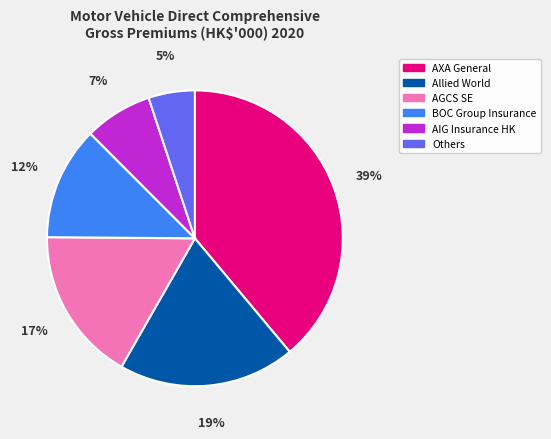

What is the ratio of the value at Allied World to the value at BOC Group Insurance?

1.6